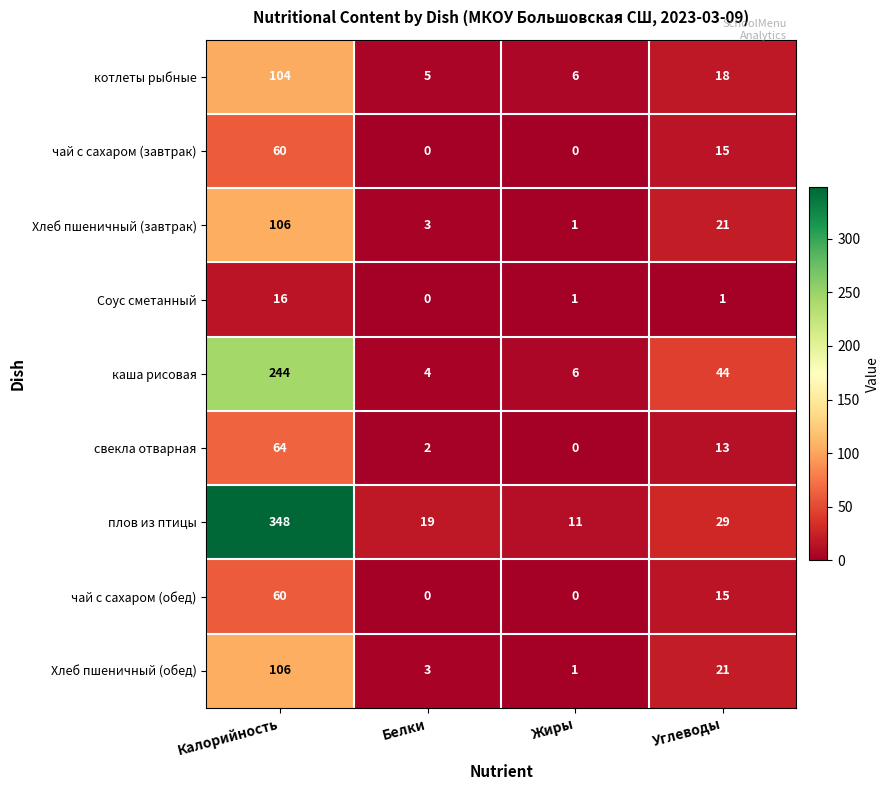

The чай с сахаром (обед) series shows 5 at Углеводы. True or false?

False